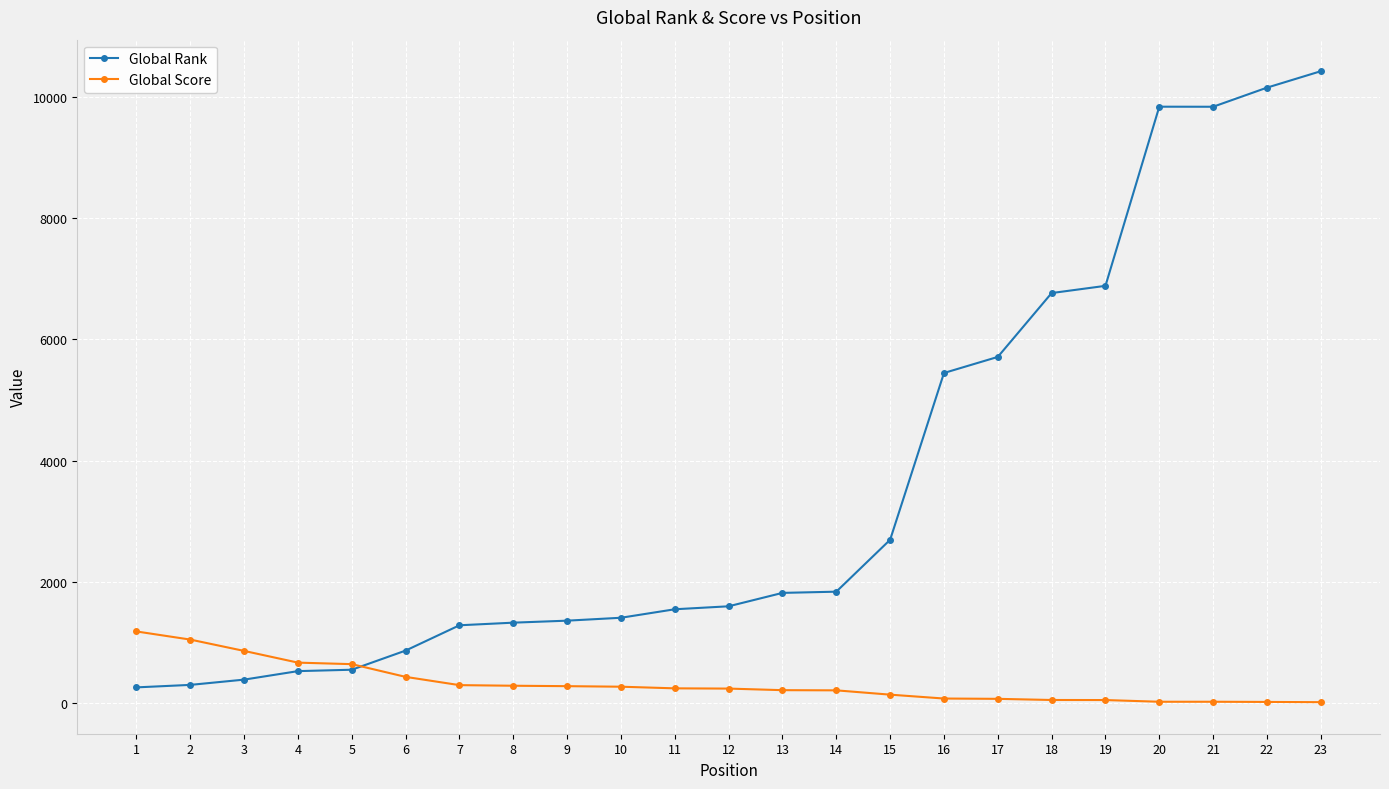

Where do Global Score and Global Rank first cross each other?

5 and 6